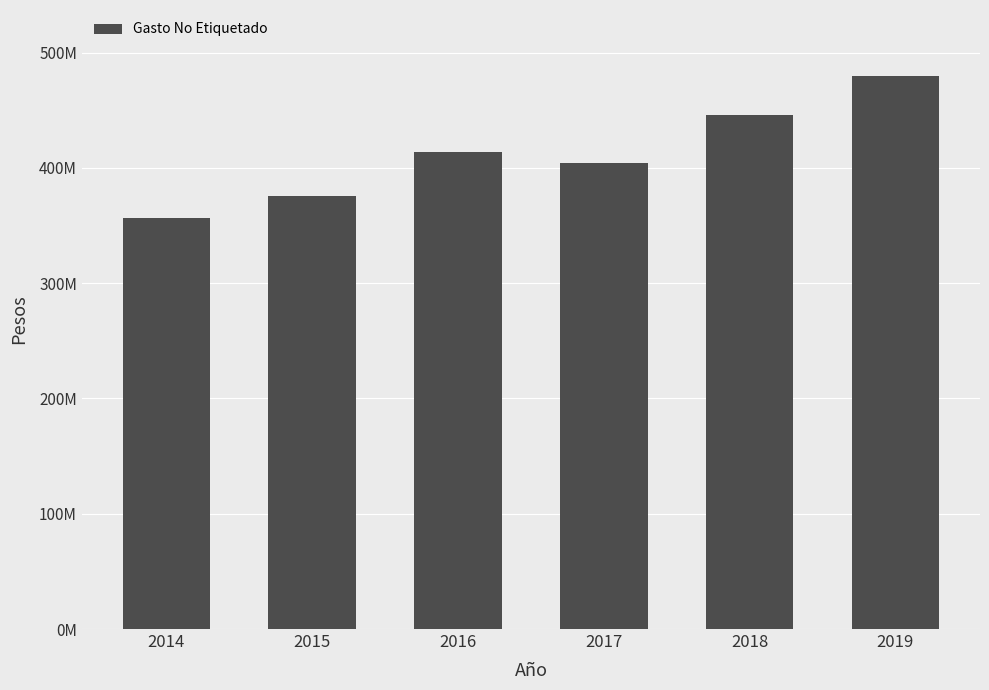

How many data points are less than 414058914?

3